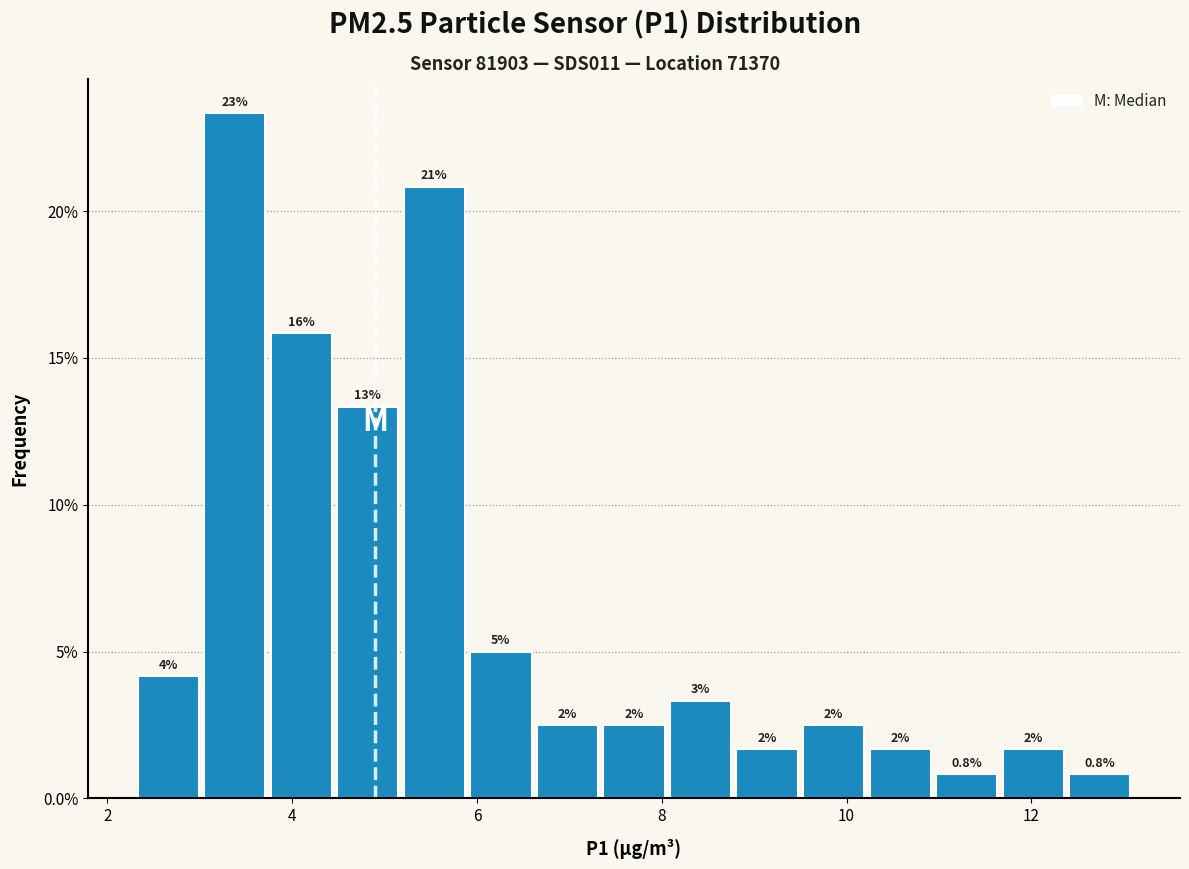

Read against the x-axis, roughly where is the centre of the tallest bar?

3.4